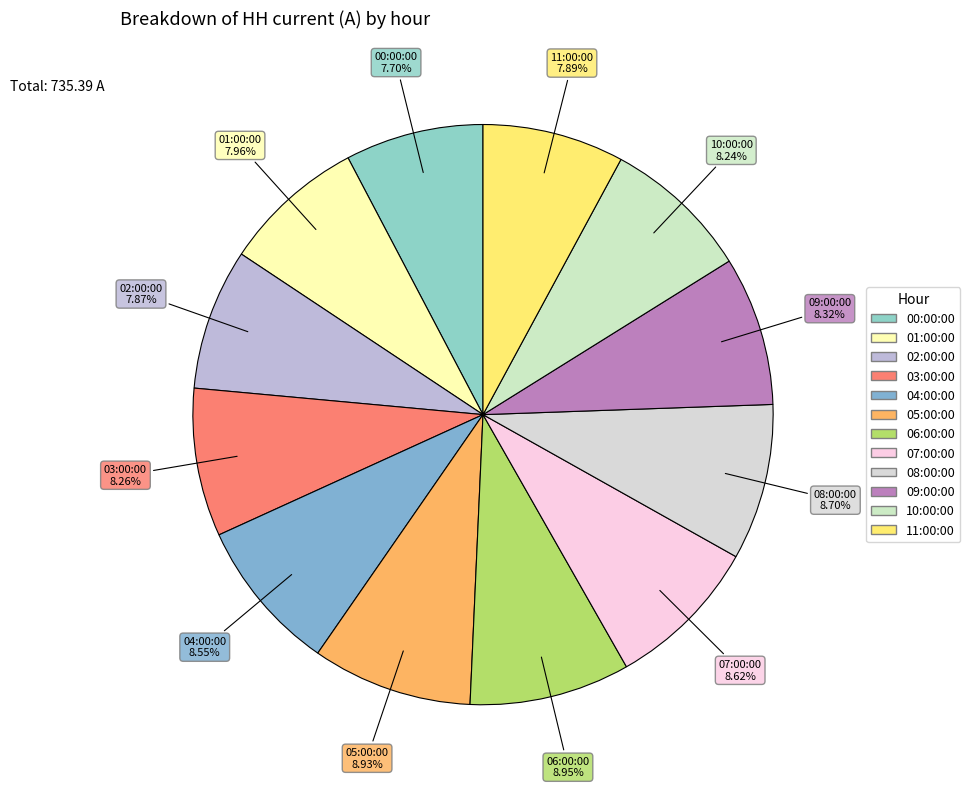

What percentage is the 11:00:00 slice, to the nearest percent?

8%